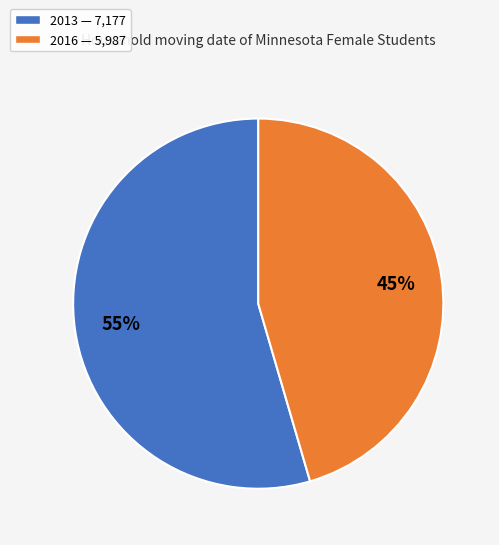

Is it true that 2016 is 45% of the pie?

True